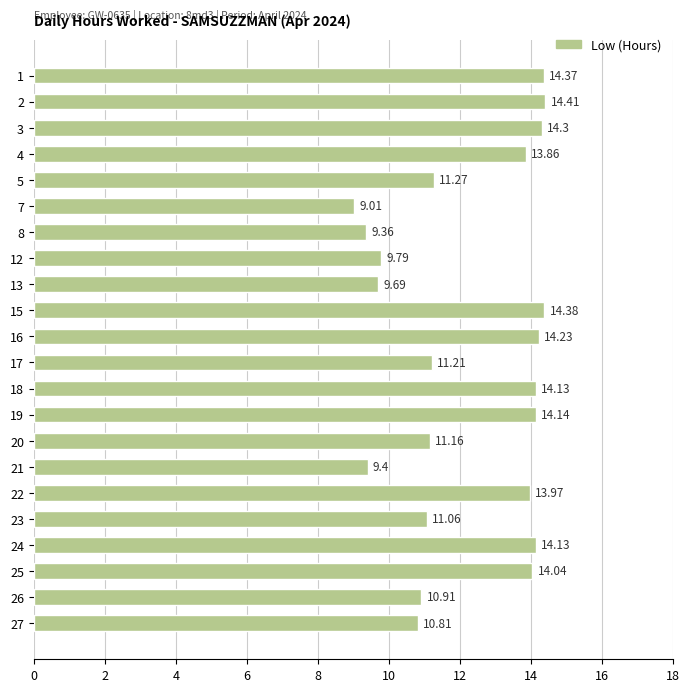

What is the sum of all values?

269.6